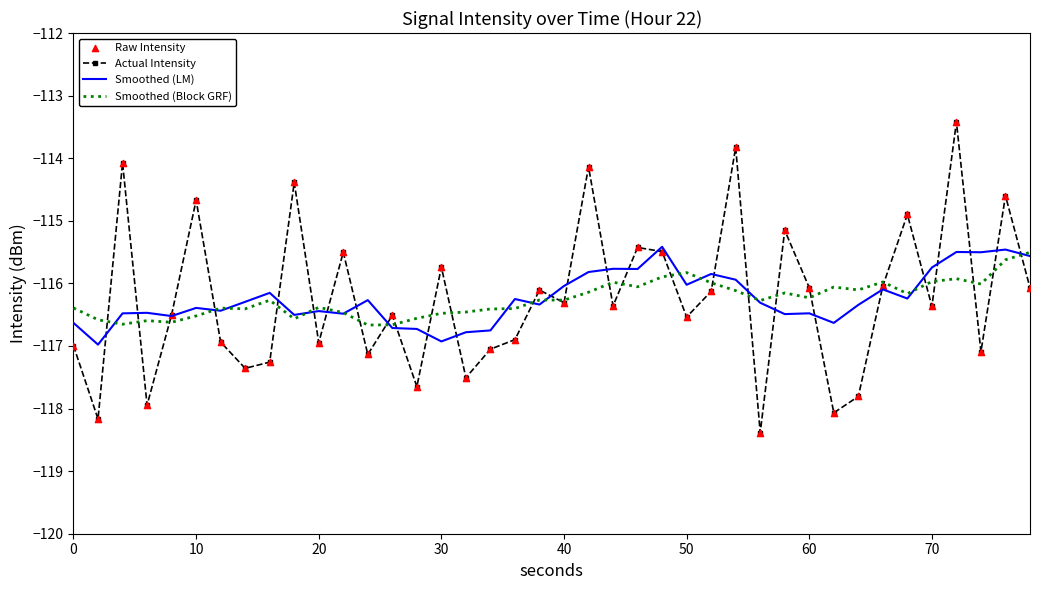

Which series has the widest spread of values?

Actual Intensity